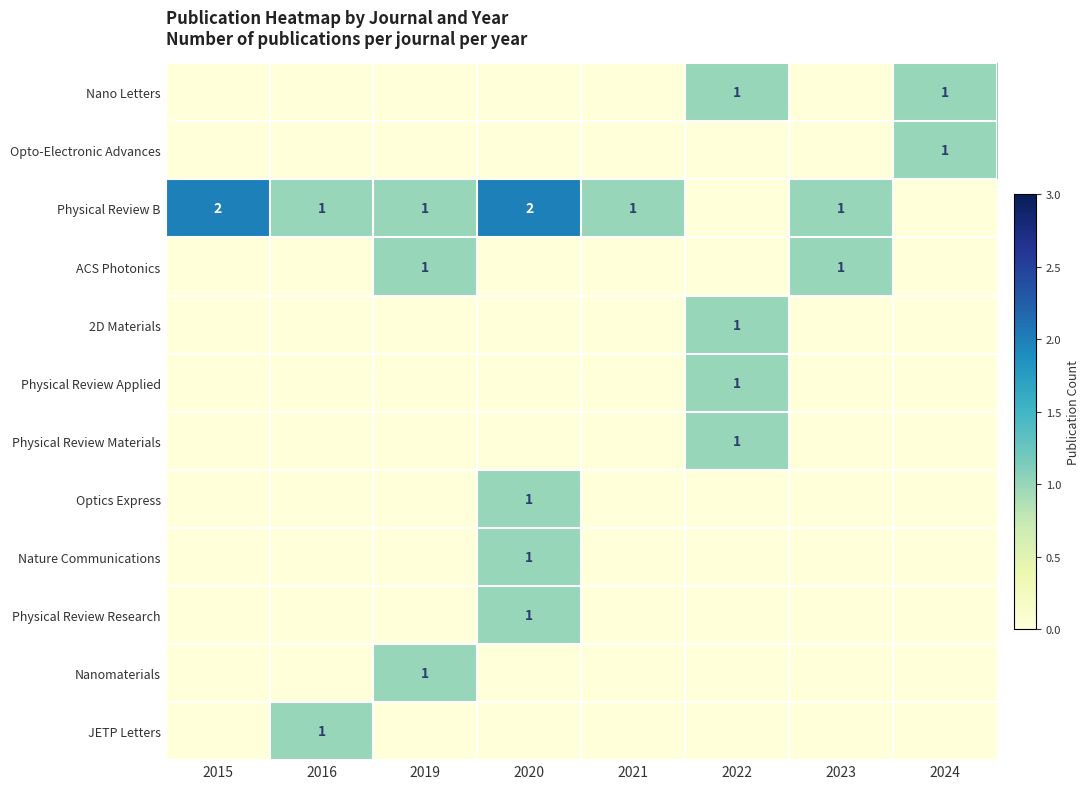

What is the spread (max minus min) of values at 2015?

2